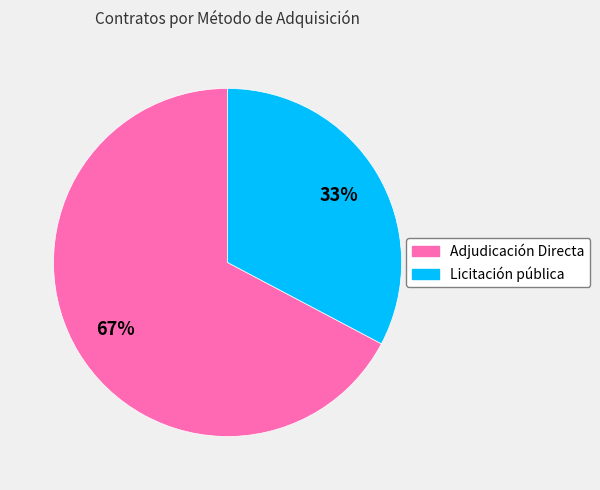

Approximately how many times larger is the value at Licitación pública compared to Adjudicación Directa?

0.5